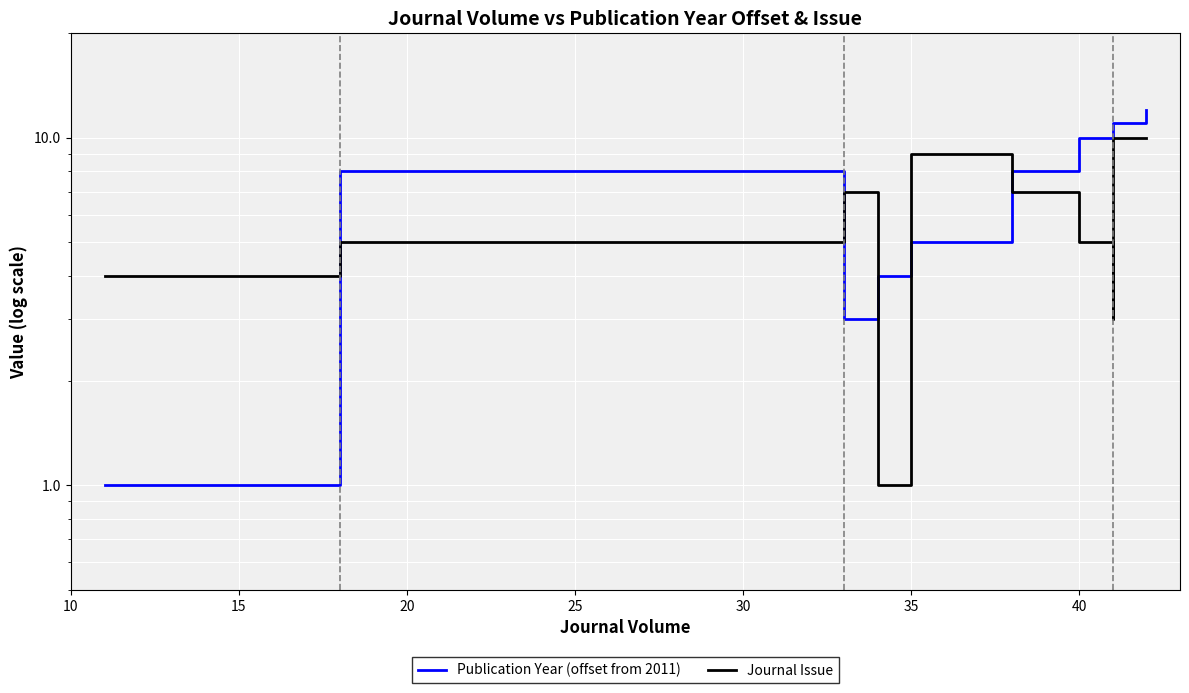

Rank the series by their maximum value, from highest to lowest.

Publication Year (offset from 2011), Journal Issue